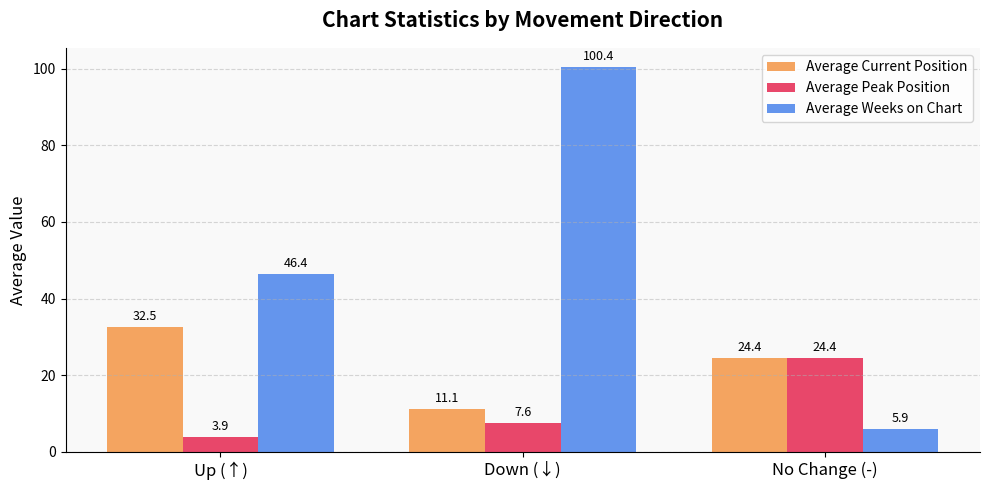

The value of Average Weeks on Chart at No Change (-) is 2.2. True or false?

False